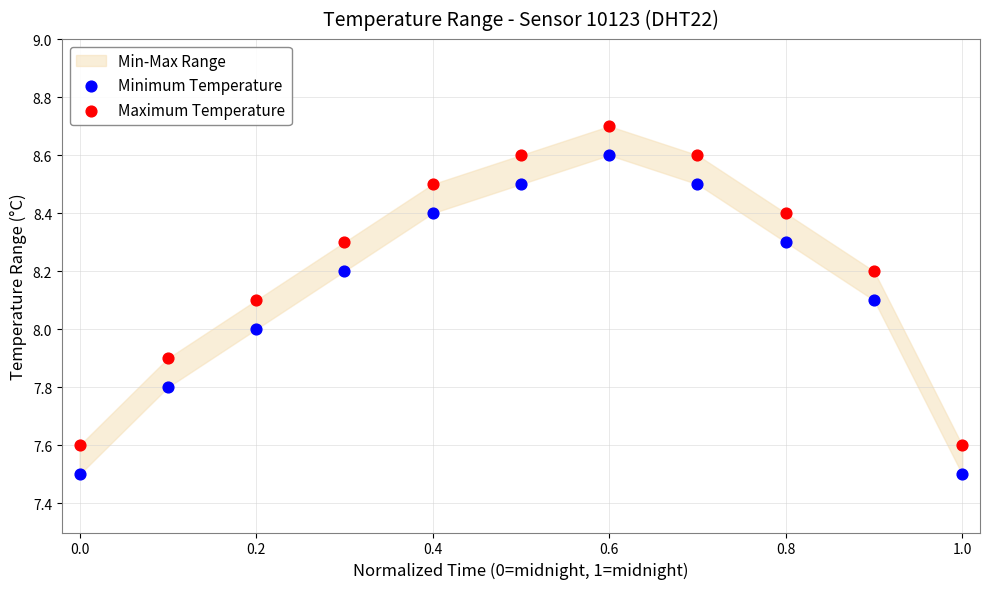

Which series contains the highest Y value?

Maximum Temperature